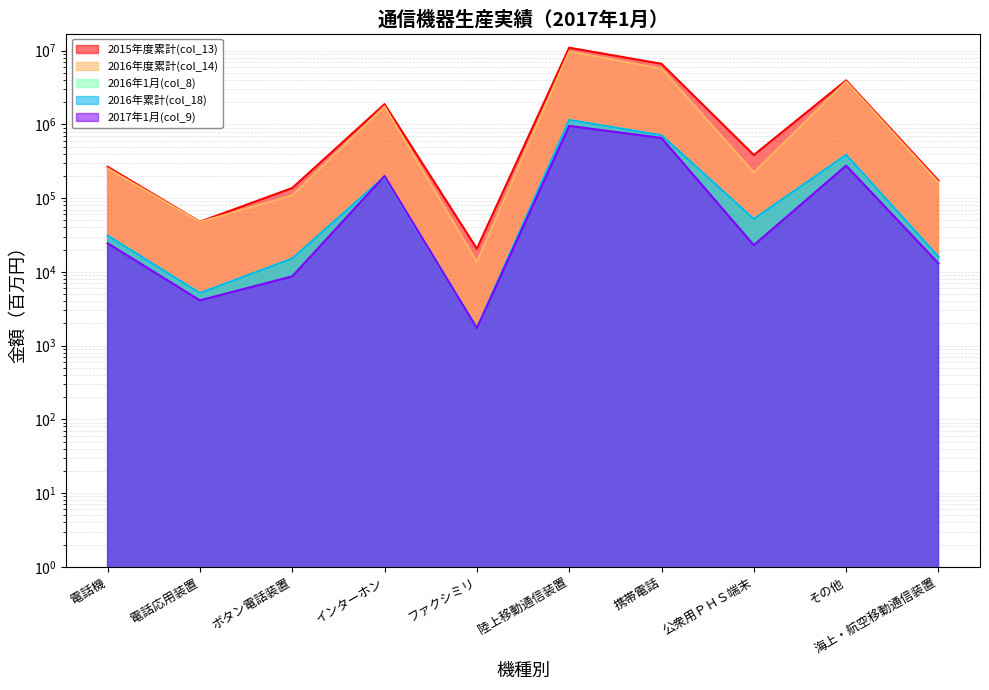

How many data points in 2015年度累計(col_13) are less than 384000?

5